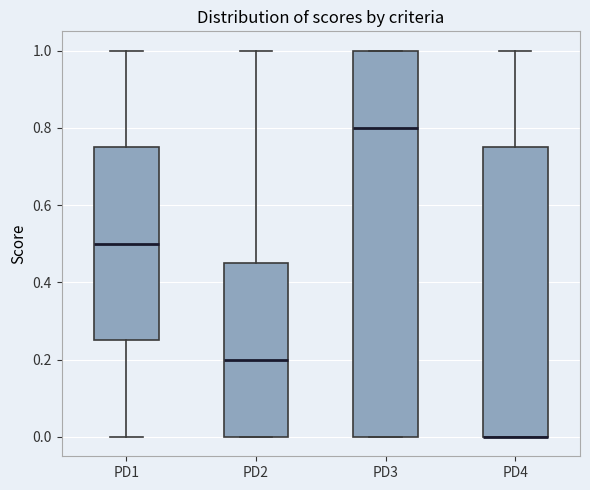

Reading left to right, transcribe this box plot: for each box, give where its median line is, the range the box spans, and where its two whiskers end, as read against the y-axis. The values are not printed on the chart, so give them approximately, as read against the axis.

PD1: median 0.50, box 0.26 to 0.76, whiskers 0.00 to 1.00
PD2: median 0.20, box 0.00 to 0.46, whiskers 0.00 to 1.00
PD3: median 0.80, box 0.00 to 1.00, whiskers 0.00 to 1.00
PD4: median 0.00 (drawn on the box's lower edge), box 0.00 to 0.76, whiskers 0.00 to 1.00